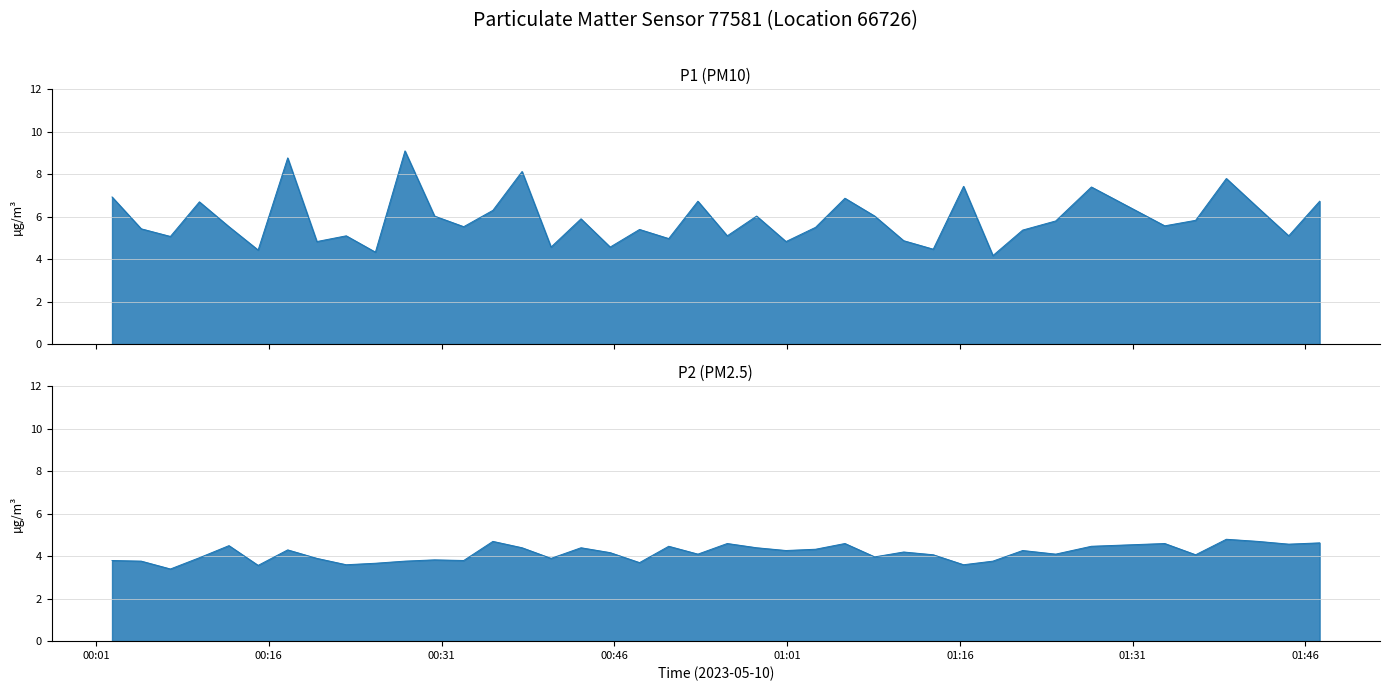

True or false: P2 and P1 intersect in this chart.

False